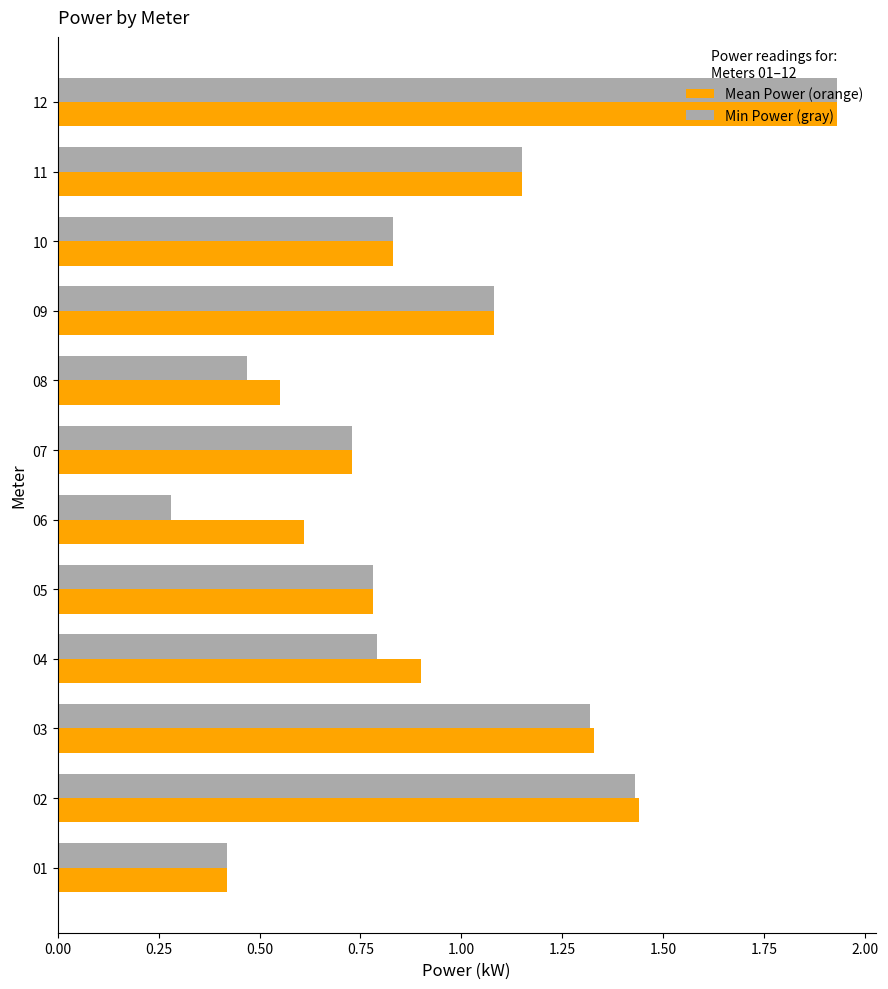

Rank the categories by Mean Power (orange) value from highest to lowest.

12, 02, 03, 11, 09, 04, 10, 05, 07, 06, 08, 01